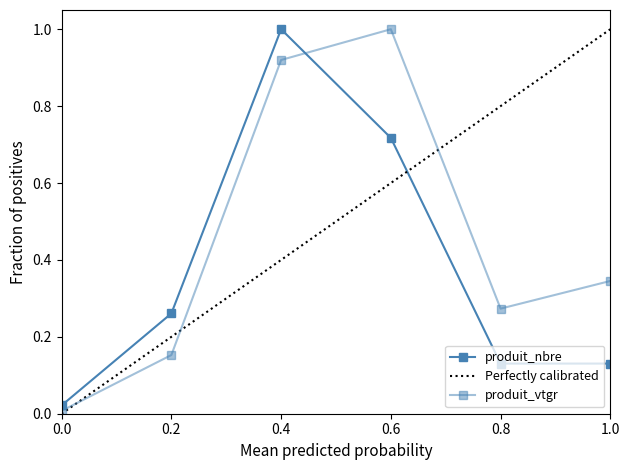

Count the number of data series in this chart.

2